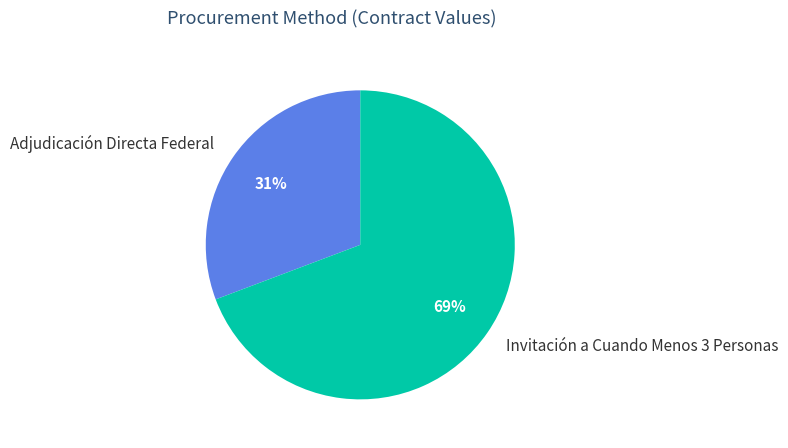

To the nearest percent, what is the average slice percentage?

50%